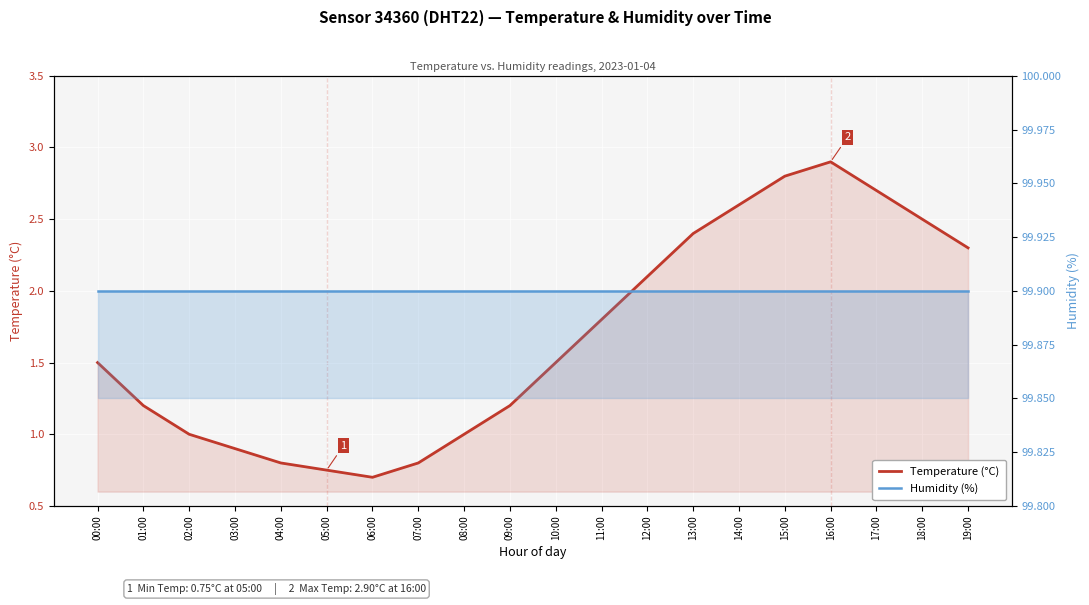

What is the difference between the maximum and minimum values in the Temperature (°C) series?

2.2